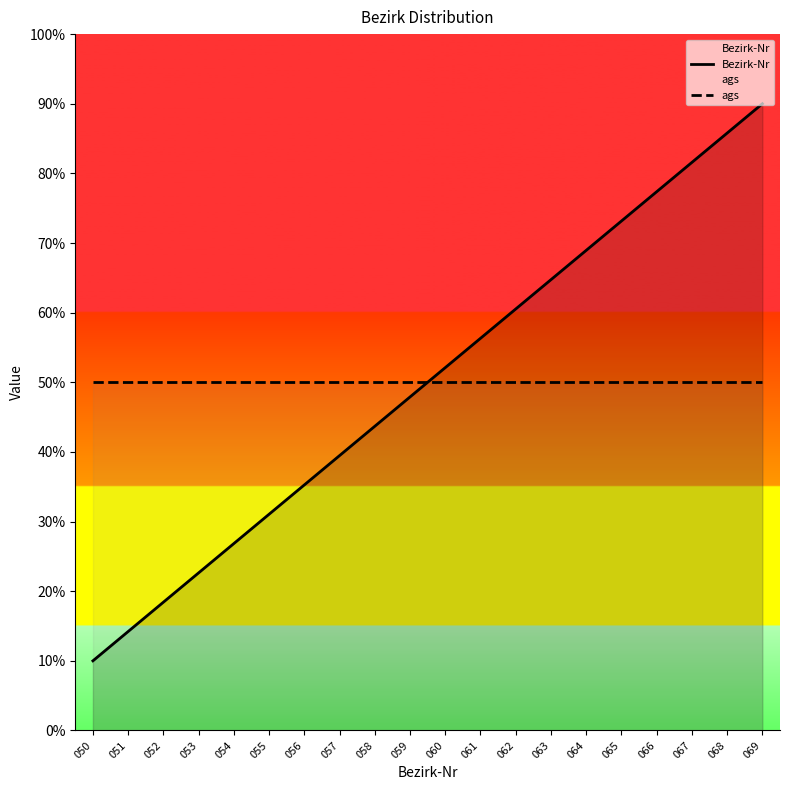

True or false: Bezirk-Nr has more than 1 points higher than both neighbors.

False